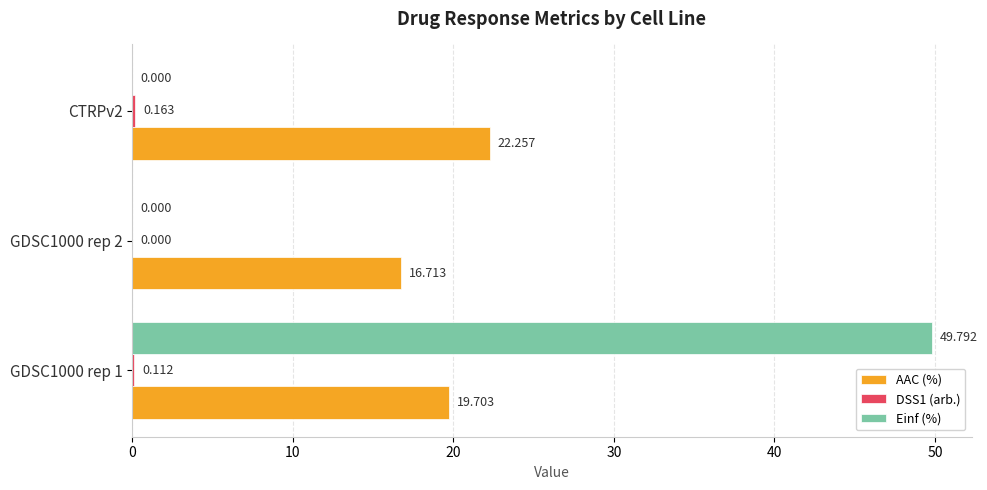

Is the value of Einf (%) at CTRPv2 greater than the value of AAC (%) at GDSC1000 rep 1?

No